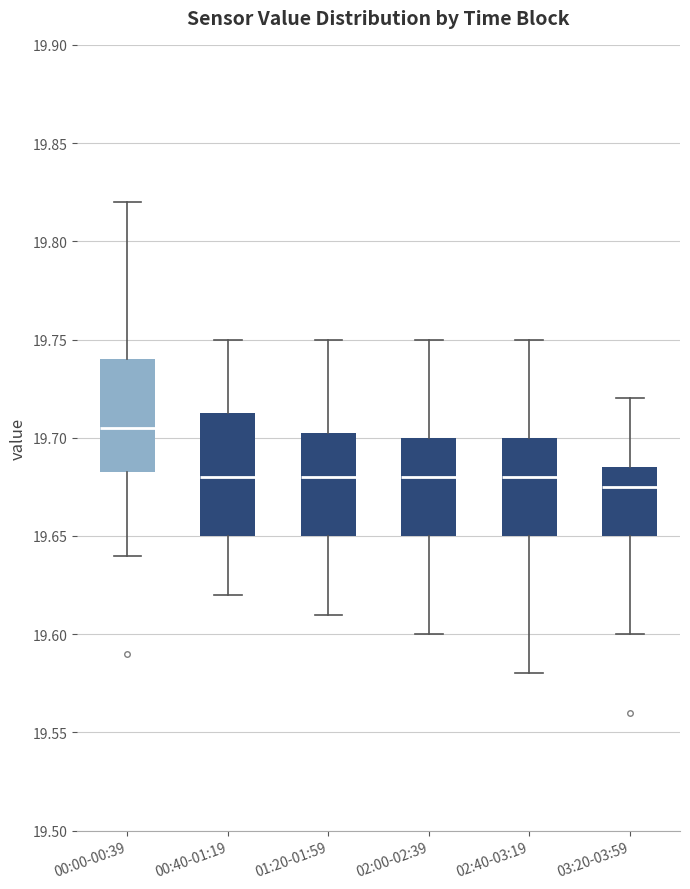

Which box's median line is the highest?

00:00-00:39